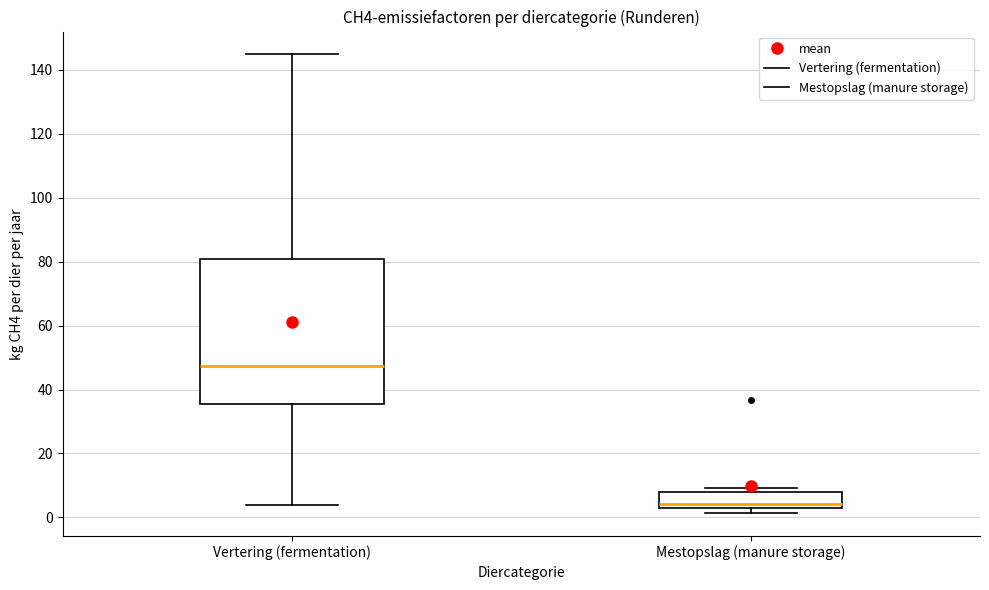

Which box is the tallest, from its lower edge to its upper edge?

Vertering (fermentation)